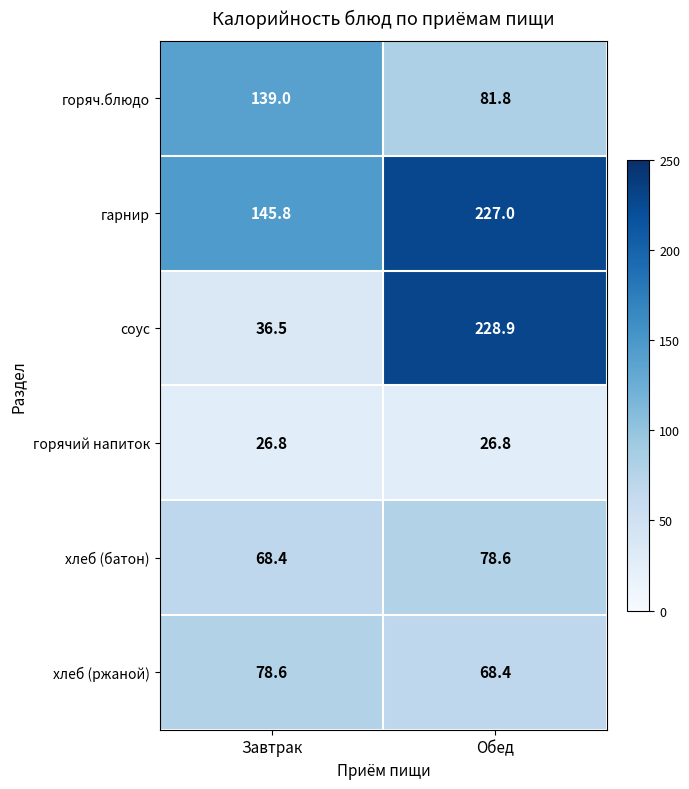

Which series has the largest total across all categories?

гарнир